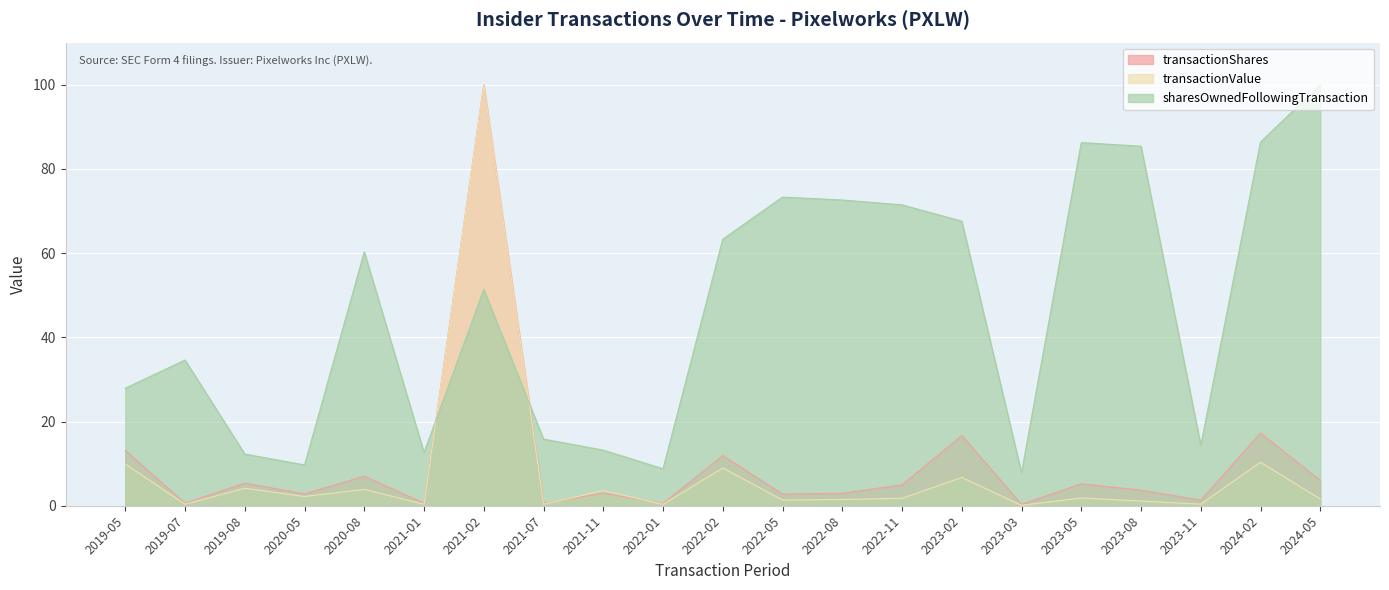

Is the value of transactionShares at 2023-11 greater than the value of sharesOwnedFollowingTransaction at 2021-11?

No